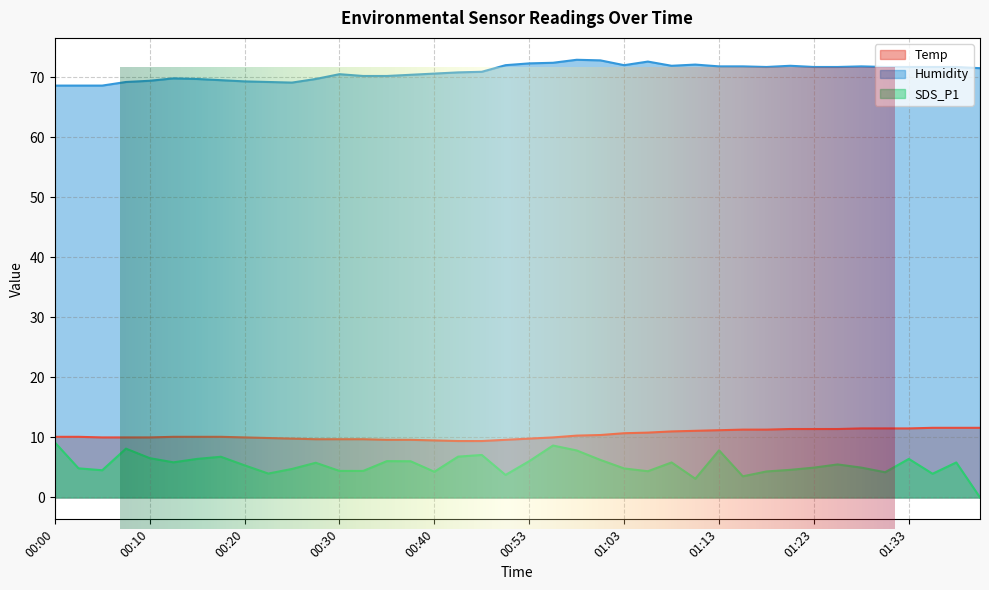

Between 00:23 and 00:43, which series saw the biggest shift?

SDS_P1